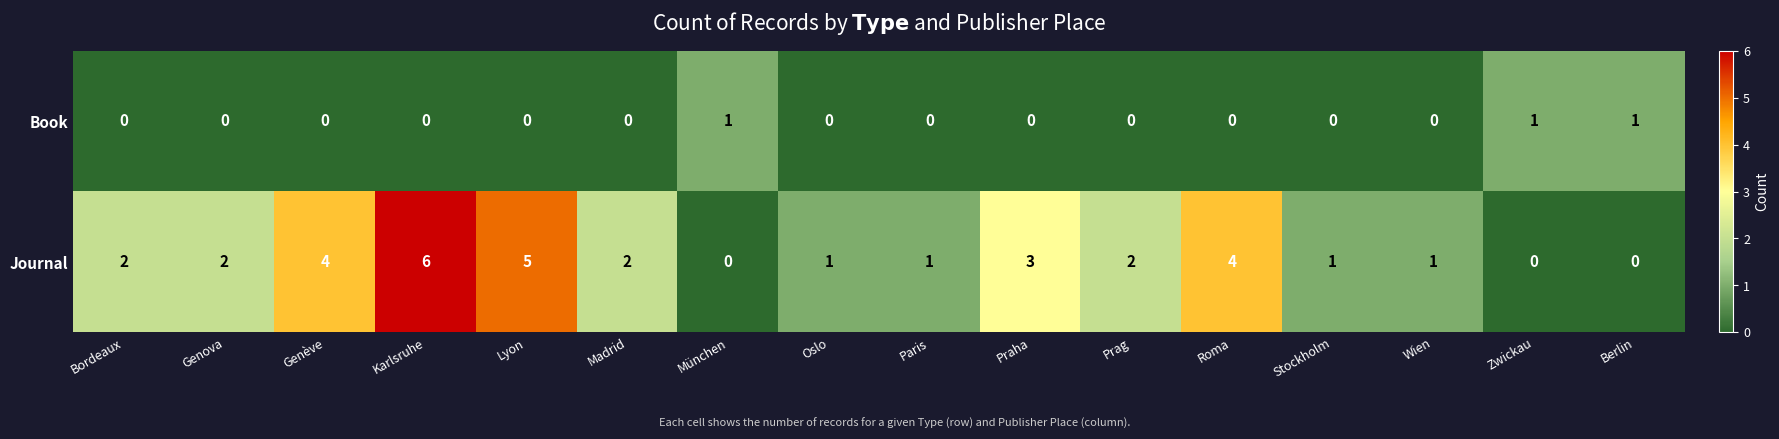

True or false: Book has a value of 1 at Bordeaux.

False